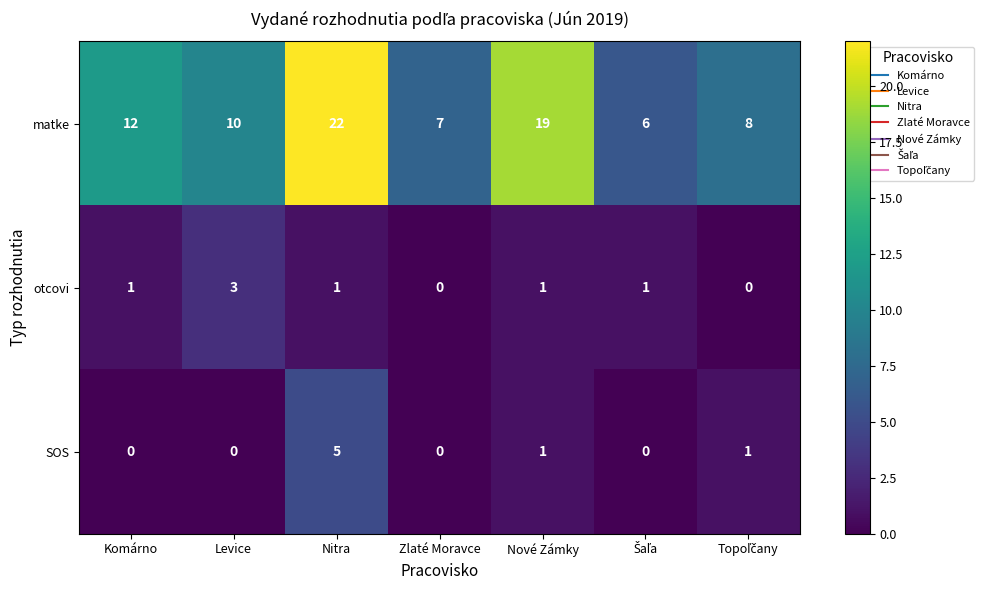

Which series has the largest range (max minus min)?

matke